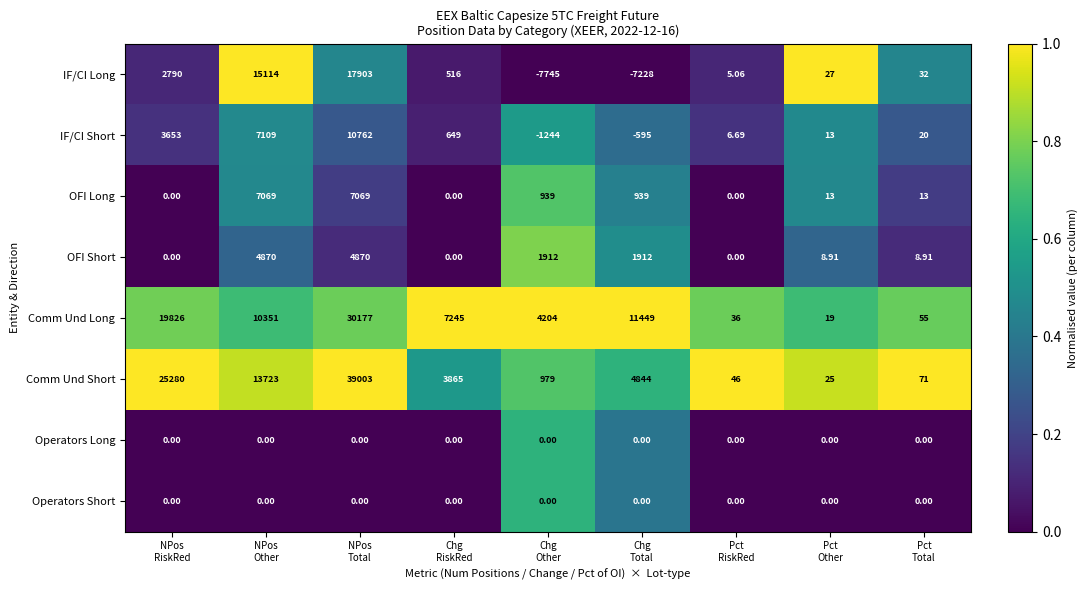

What is the difference between the highest and lowest values at Chg
Other?

11949.0